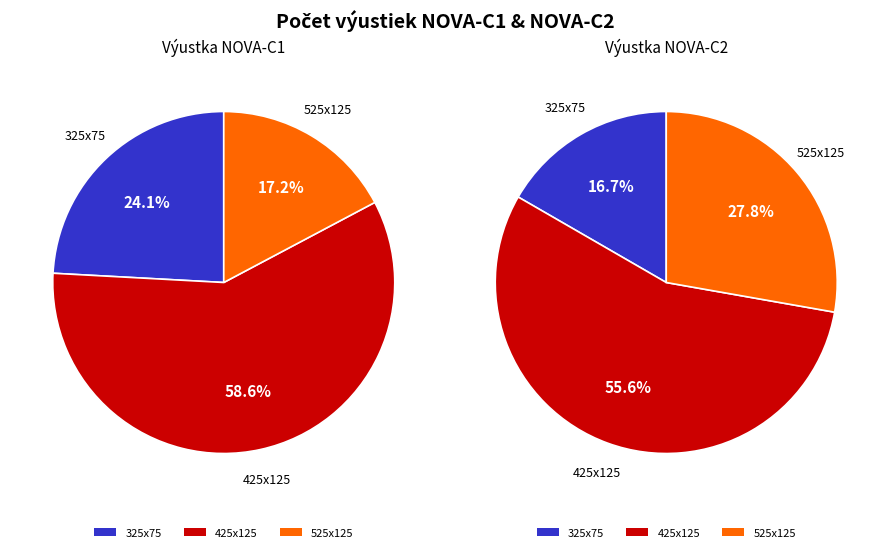

The 1 slice represents 59% of the pie. True or false?

True